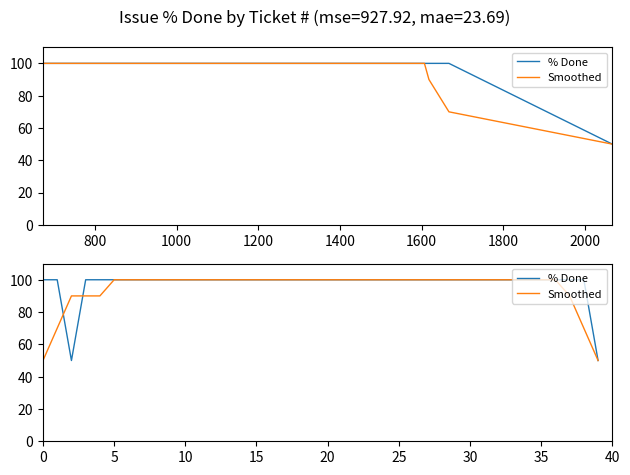

Rank the series at 21 from lowest to highest value.

% Done, Smoothed